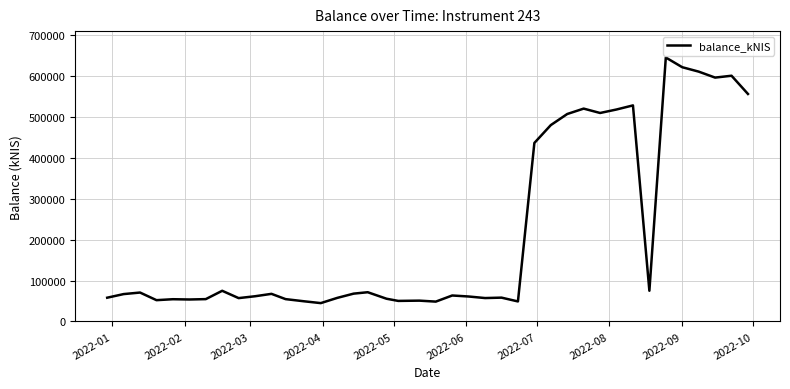

What is the smallest value displayed?

44992.0